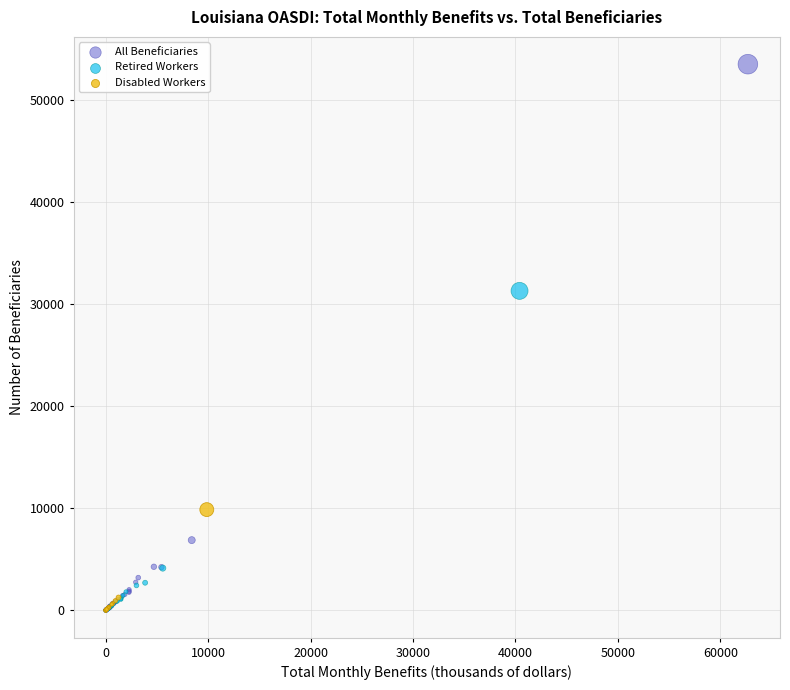

Which series has the widest spread of Y values?

All Beneficiaries